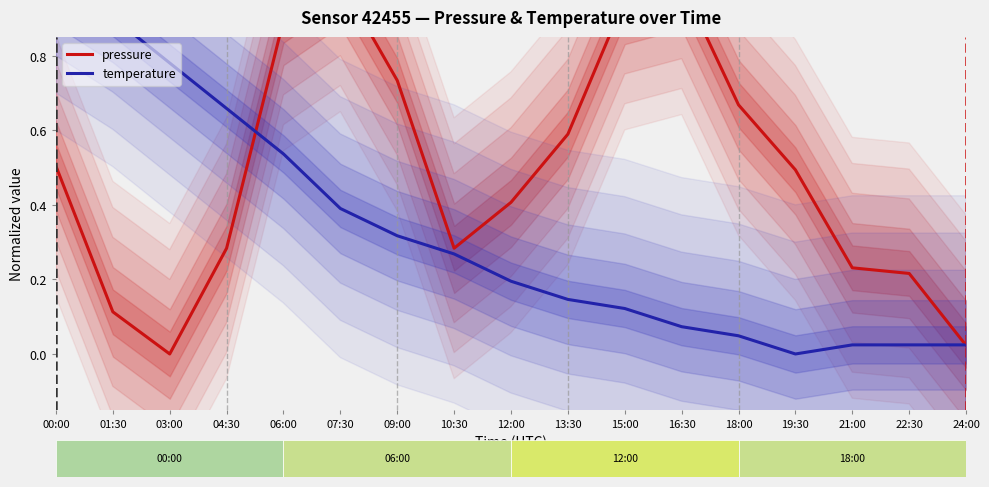

How many interior local peaks does the pressure series have?

2